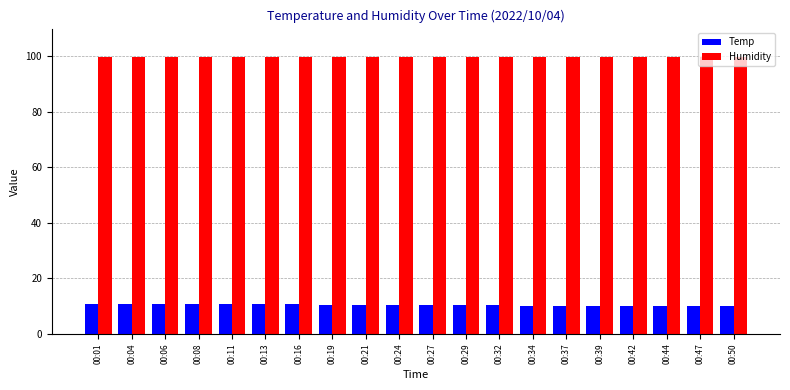

Is it true that Humidity equals 33.0 at 00:32?

False